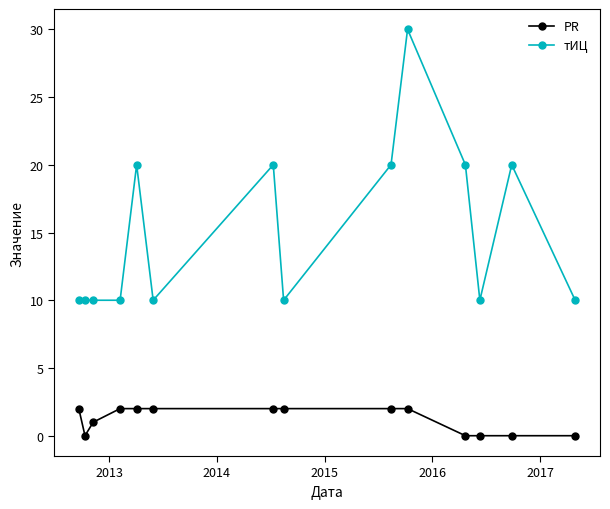

Which series has the largest total across all categories?

тИЦ